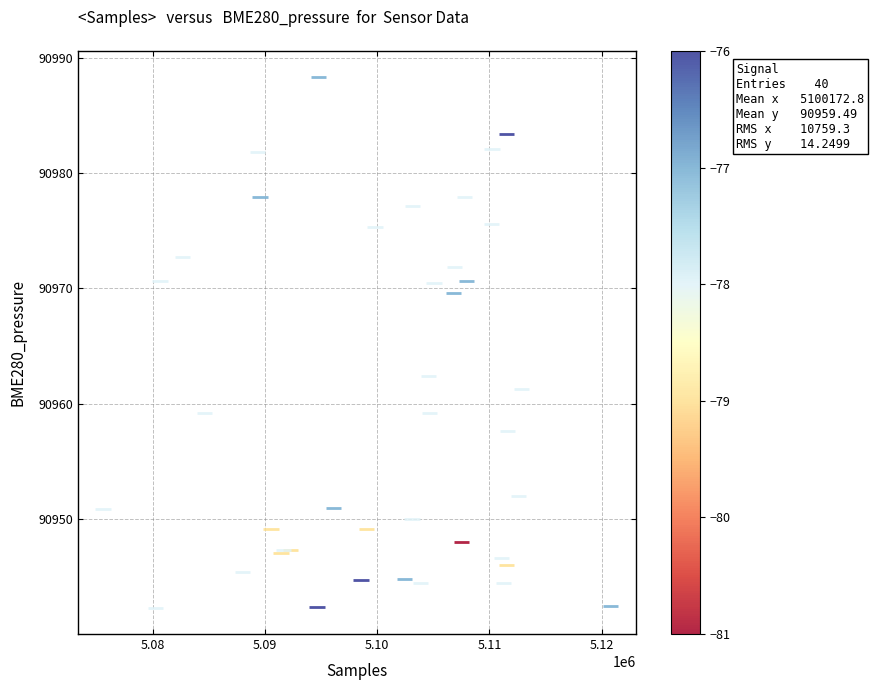

What Y value in the scatter plot is closest to 90965?

90962.4